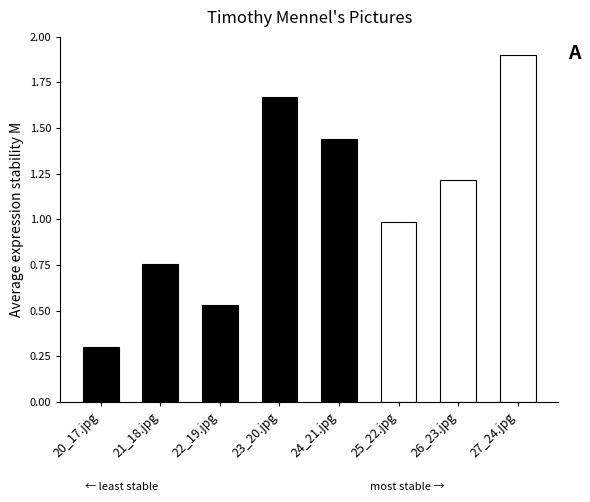

What is the sum of the values at 23_20.jpg and 24_21.jpg?

3.1